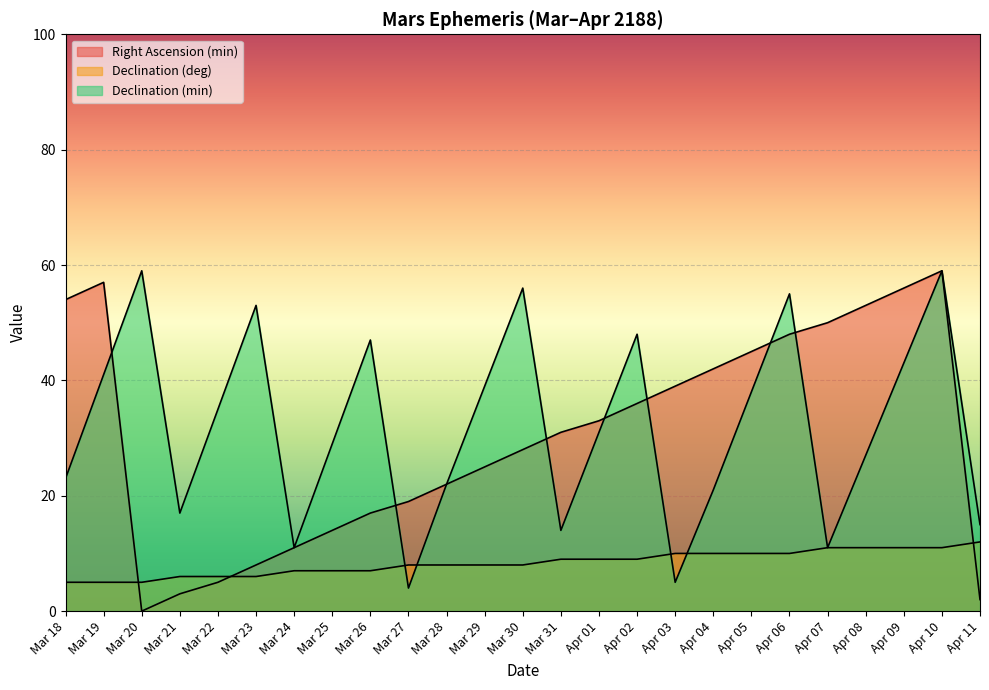

True or false: Right Ascension (min) has a value of 3 at Mar 22.

False